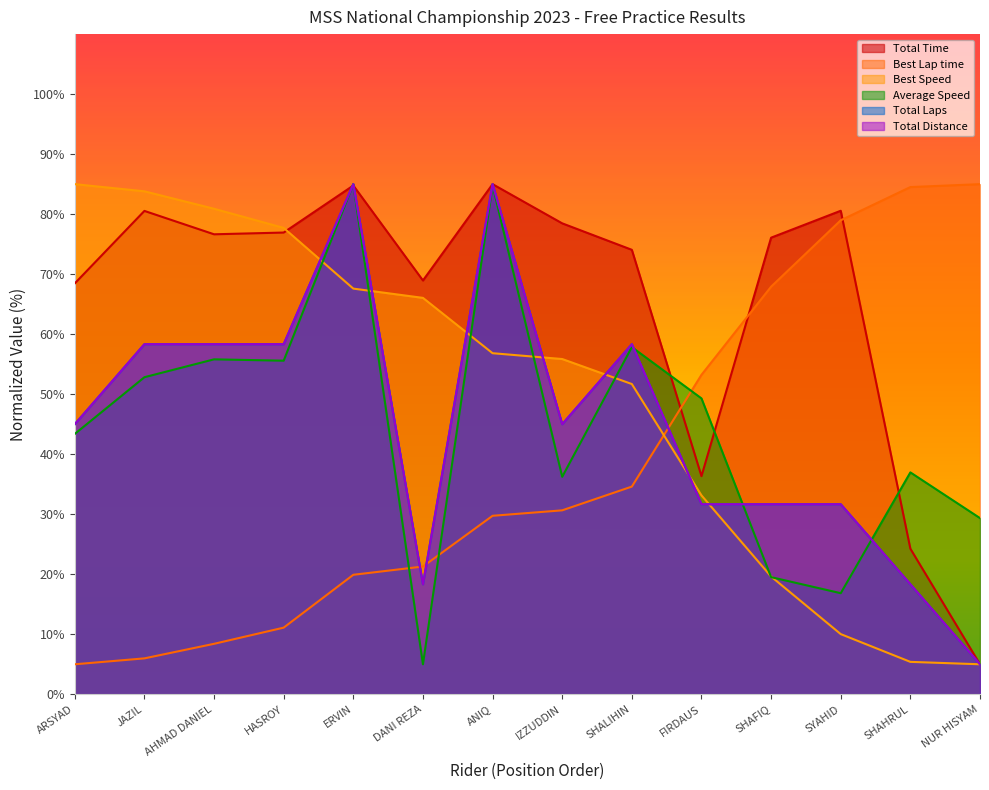

What position from the left is SYAHID?

12